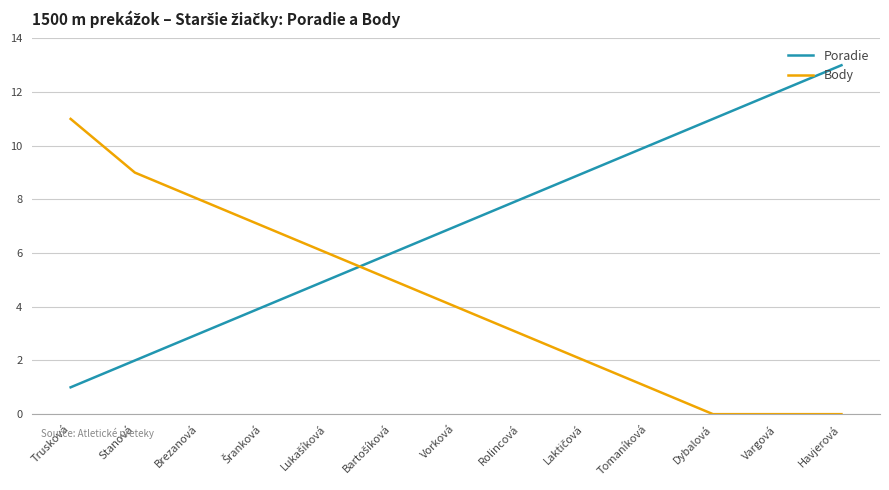

The value of Body at Brezanová is 8. True or false?

True